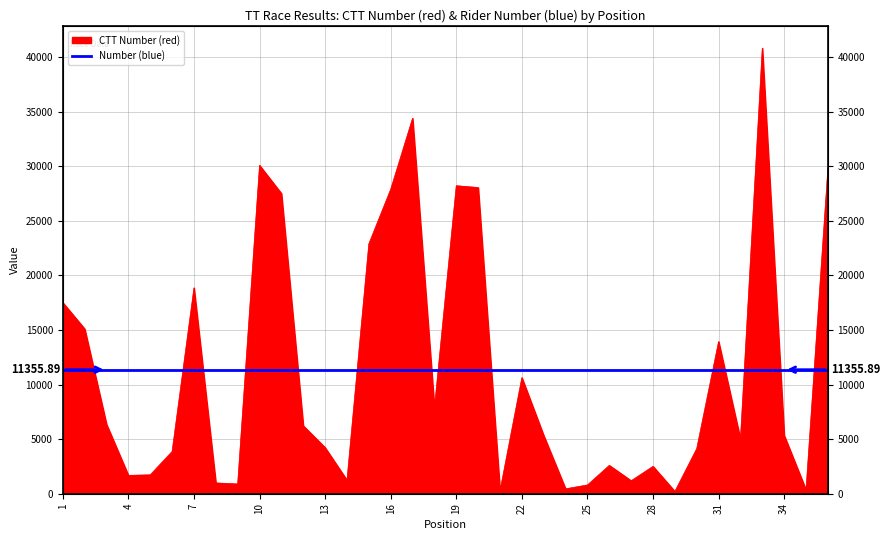

True or false: the data shows 356 at 35.

True